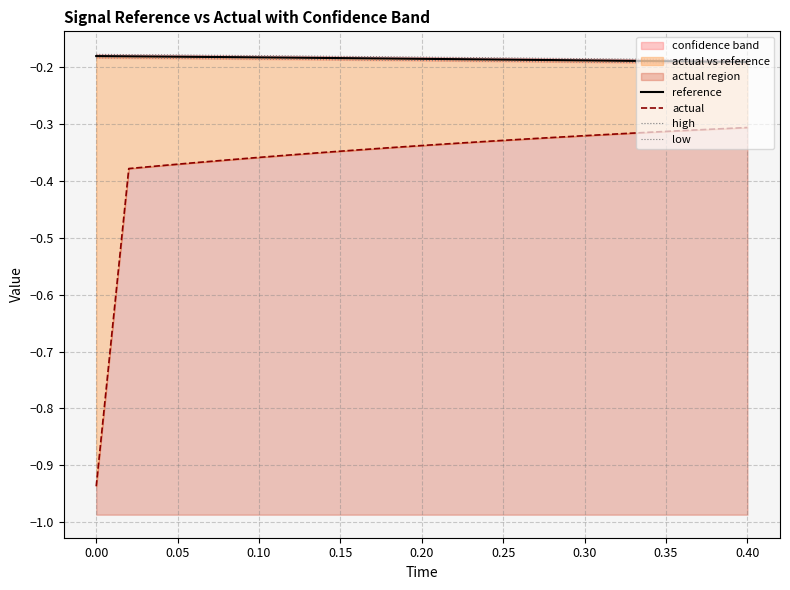

How many lines are shown in the chart?

4